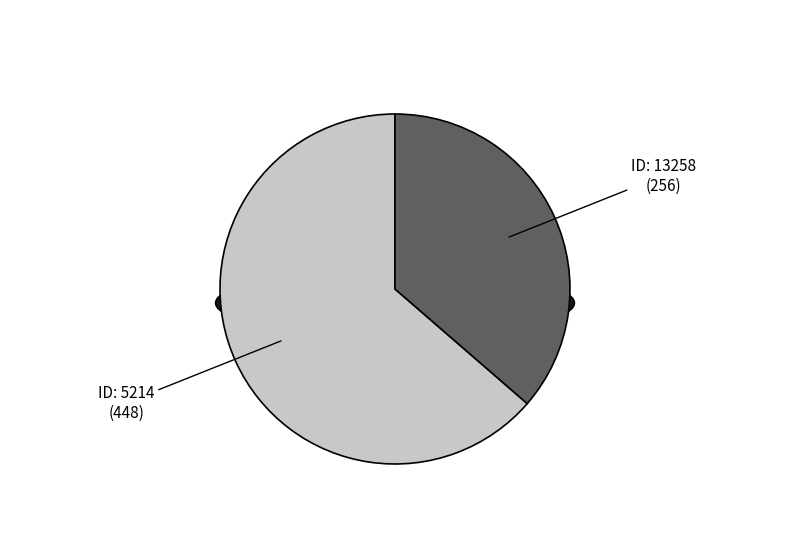

Is there any slice that represents more than half of the pie?

Yes